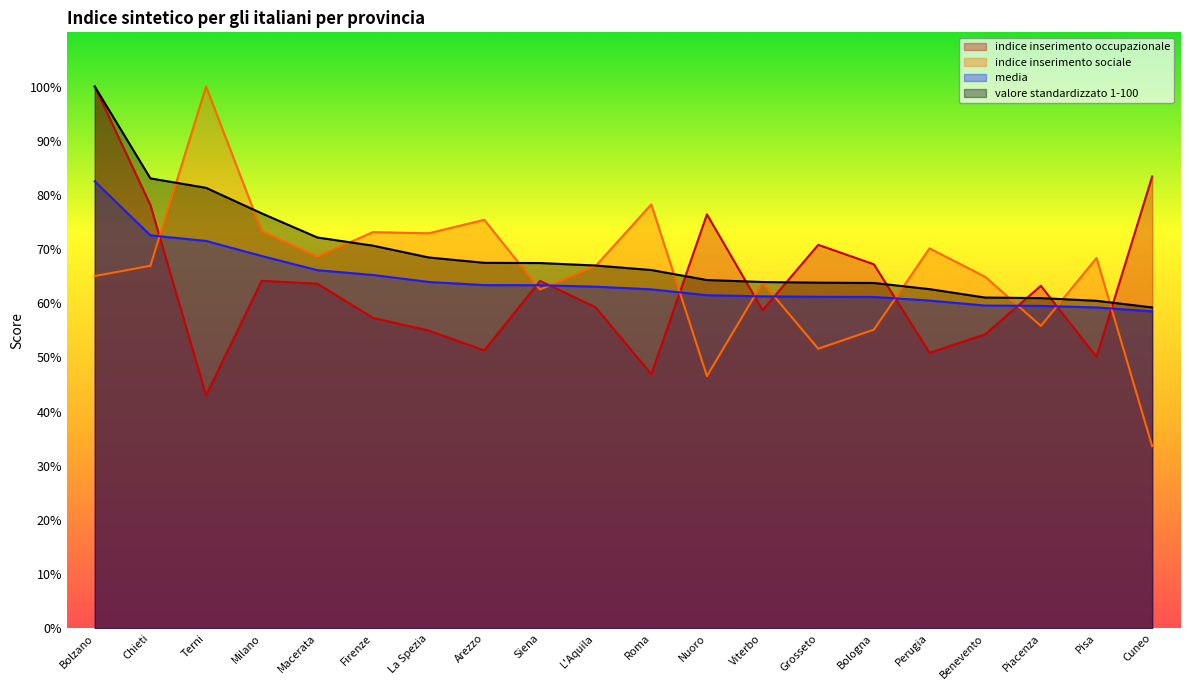

Rank the series at Cuneo from highest to lowest value.

indice inserimento occupazionale, valore standardizzato 1-100, media, indice inserimento sociale